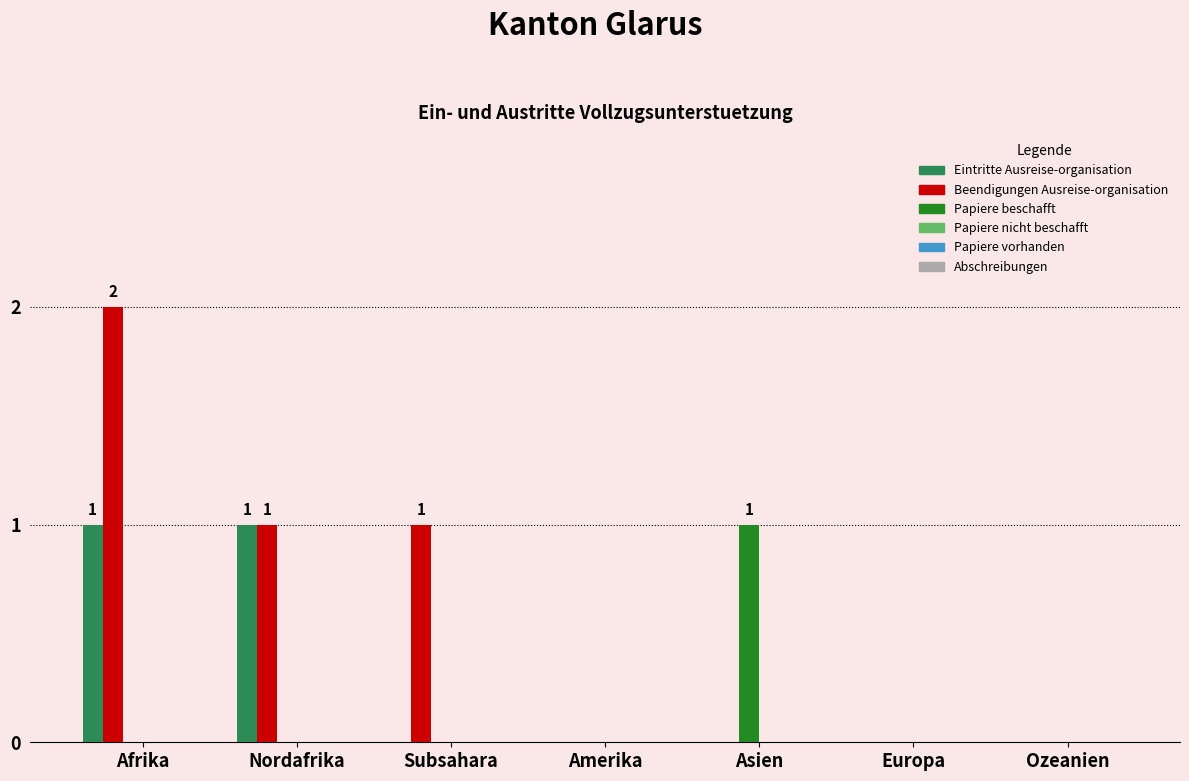

Count the number of data series in this chart.

3